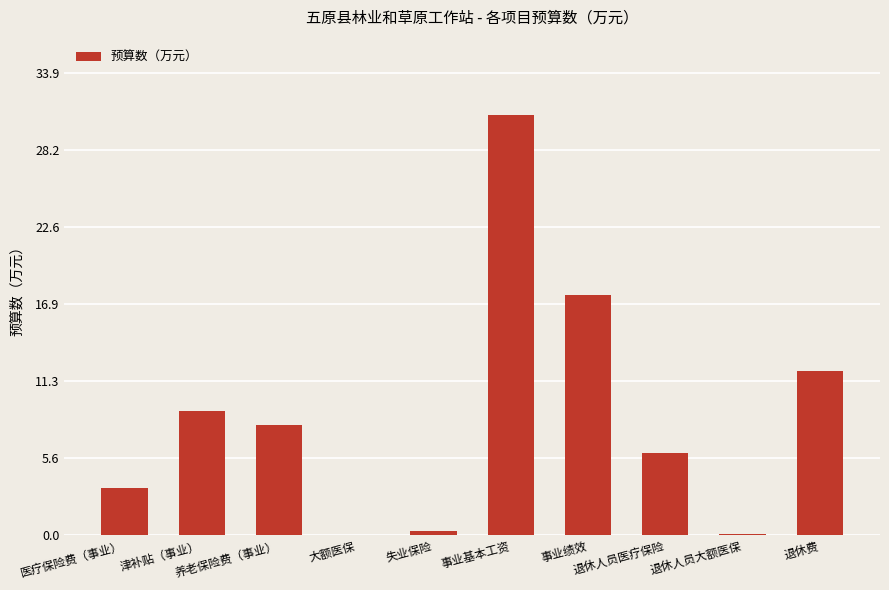

At which label does the data first exceed 8?

津补贴（事业）